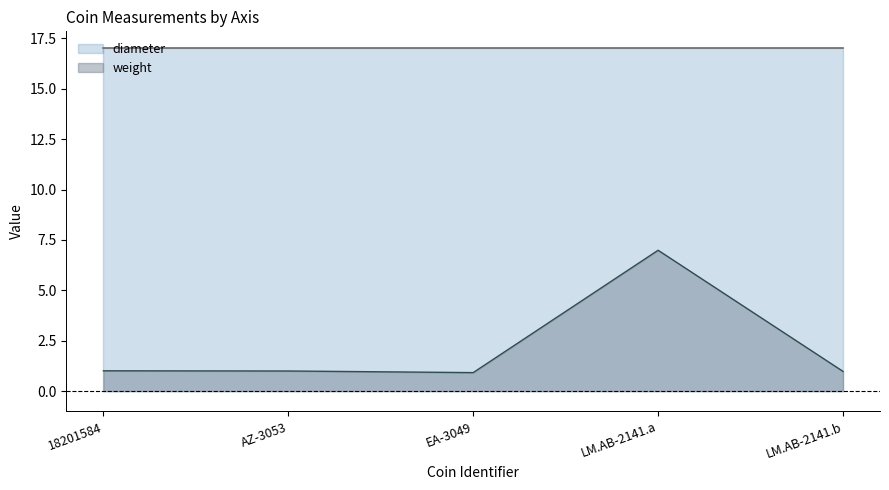

True or false: weight and diameter cross at least once.

False